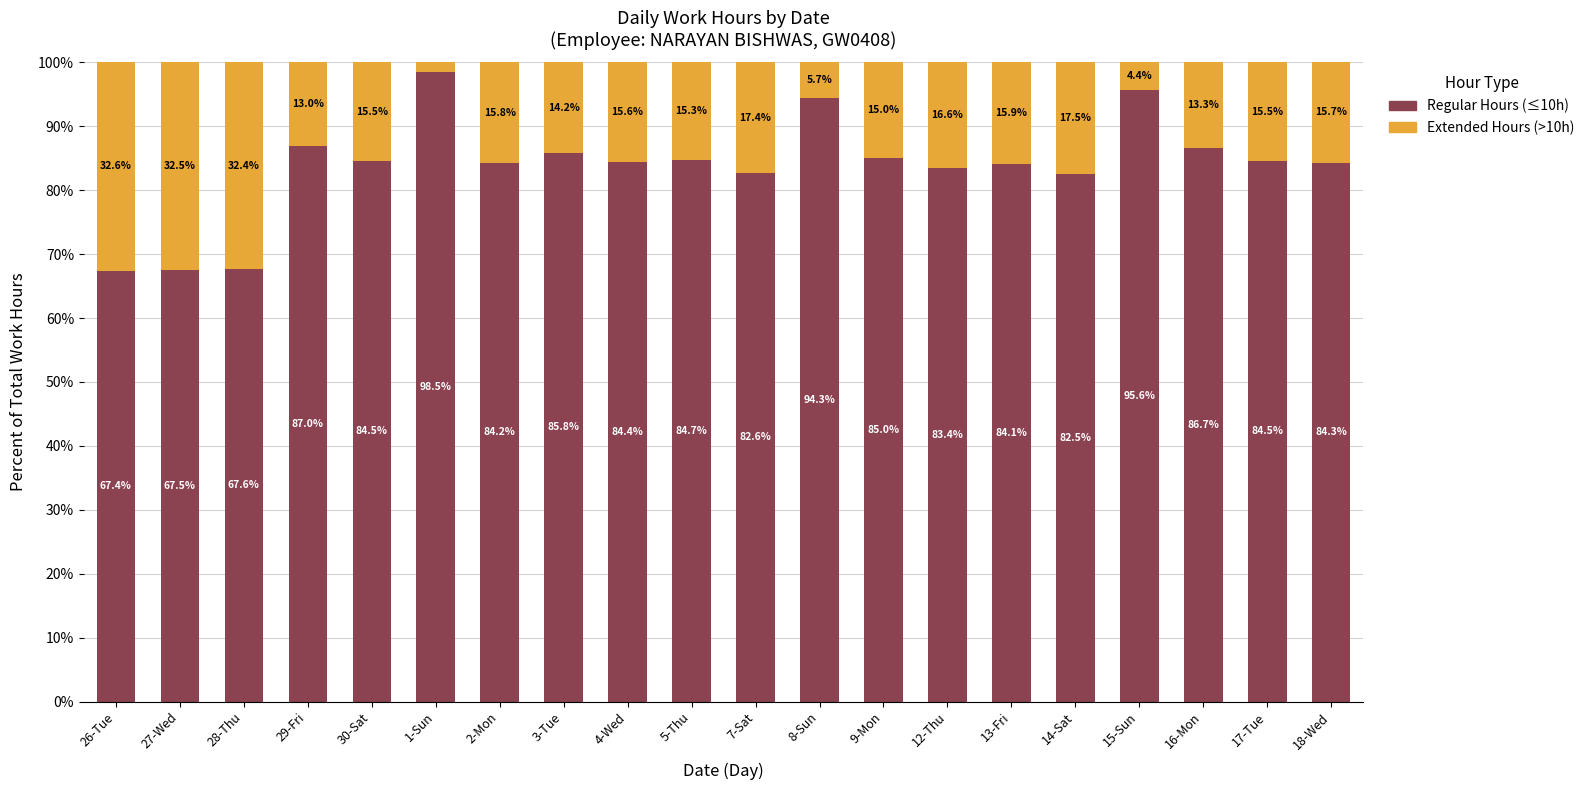

What is the total value across all series at 30-Sat?

100.0